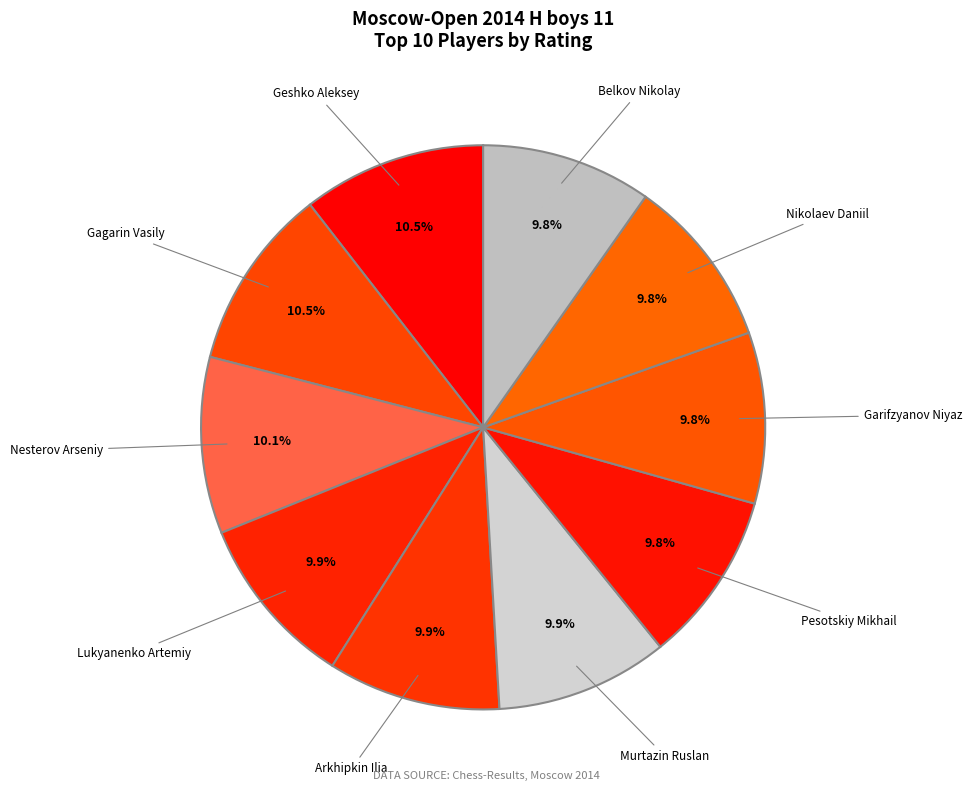

What portion of the pie excludes Arkhipkin Ilia?

90.1%